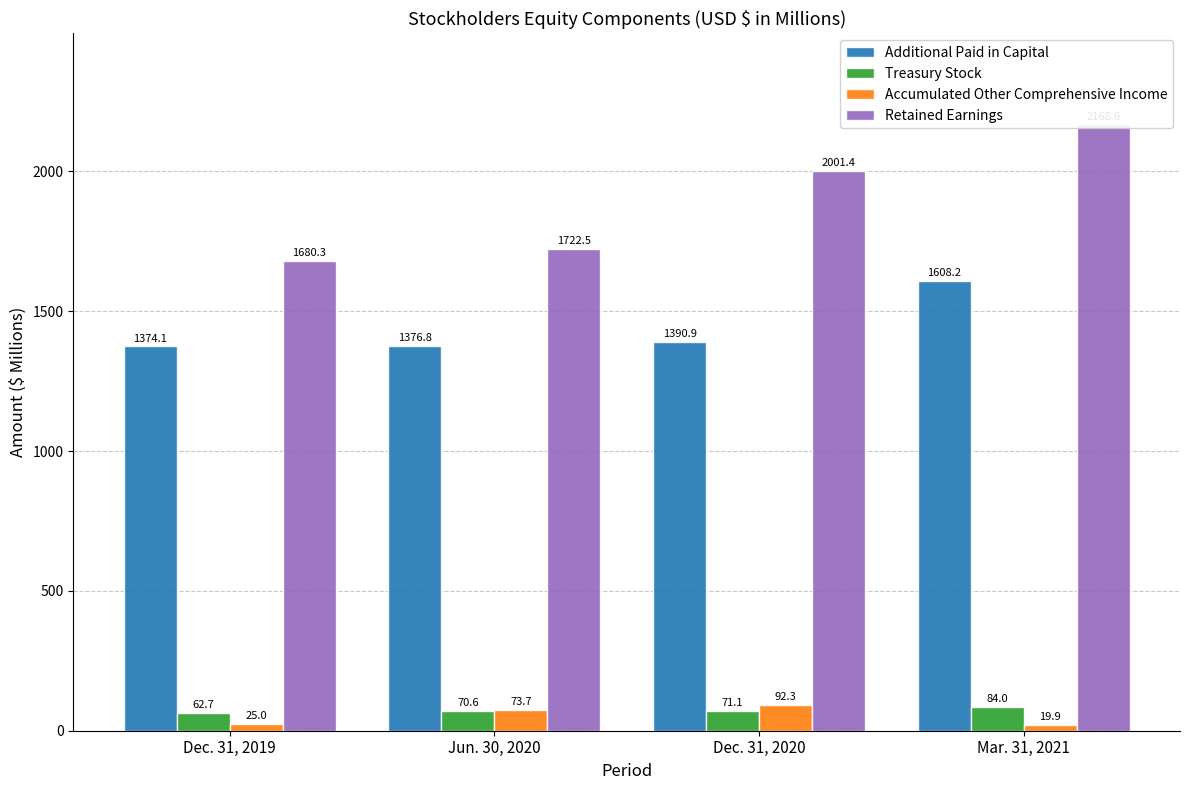

What is the label of the 1st bar from the left?

Dec. 31, 2019